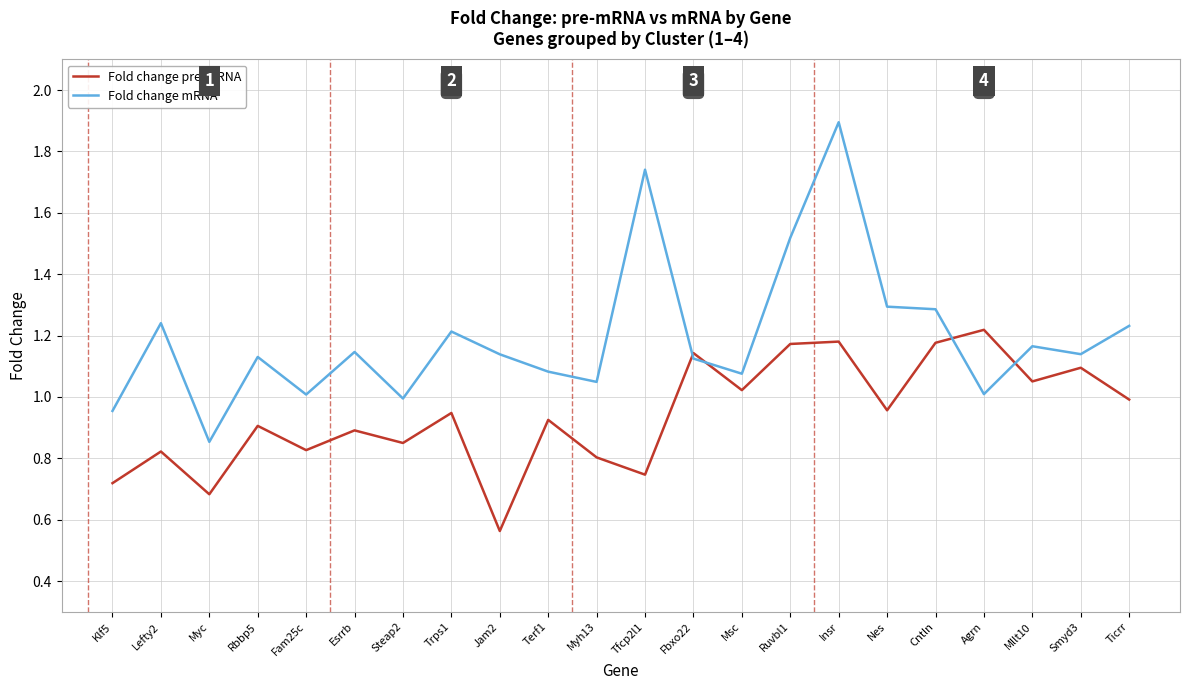

In Fold change pre-mRNA, how many points are higher than both neighbors (excluding endpoints)?

9